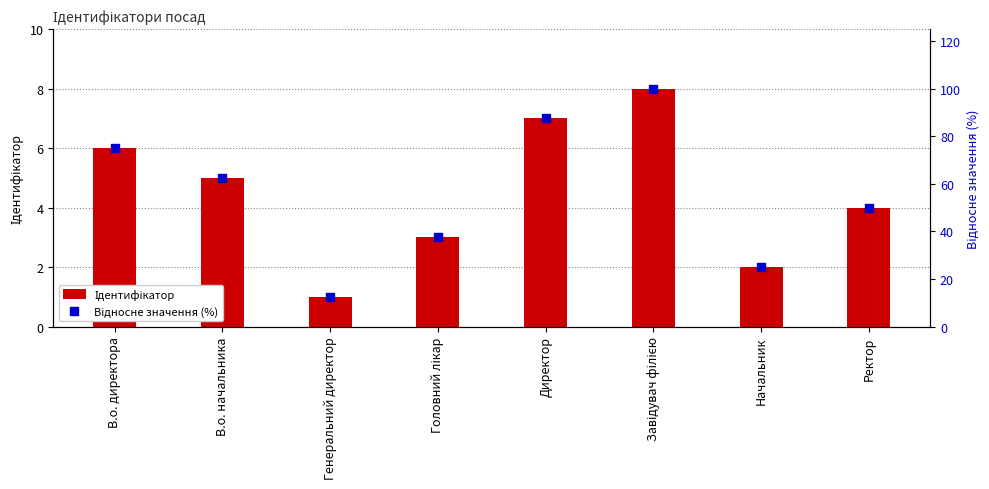

Is the value of Відносне значення (%) at В.о. начальника greater than the value of Ідентифікатор at Генеральний директор?

Yes